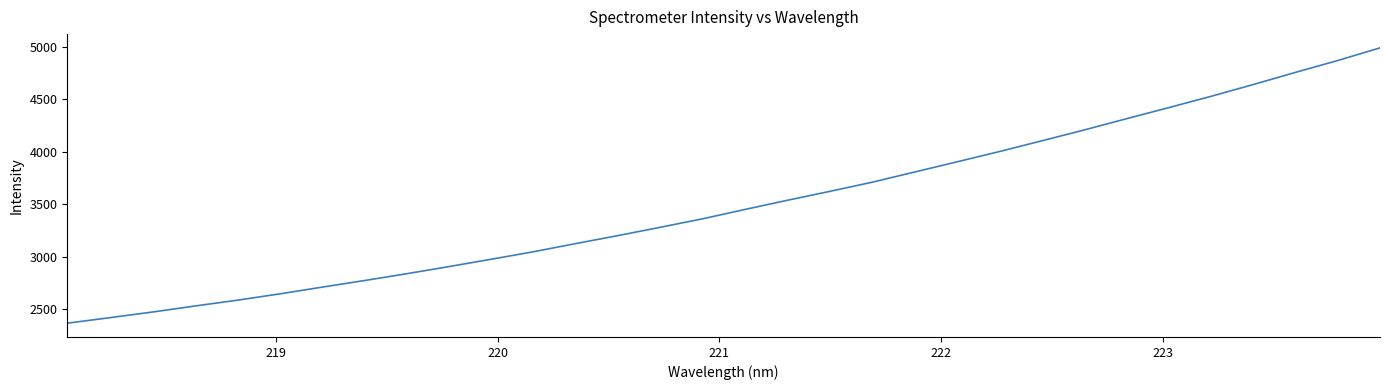

What is the smallest value displayed?

2365.6